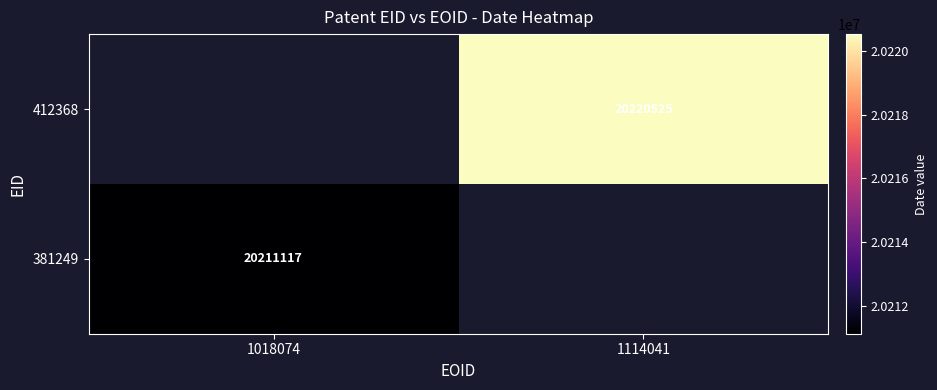

Is the value of 381249 at 1018074 greater than the value of 412368 at 1114041?

No